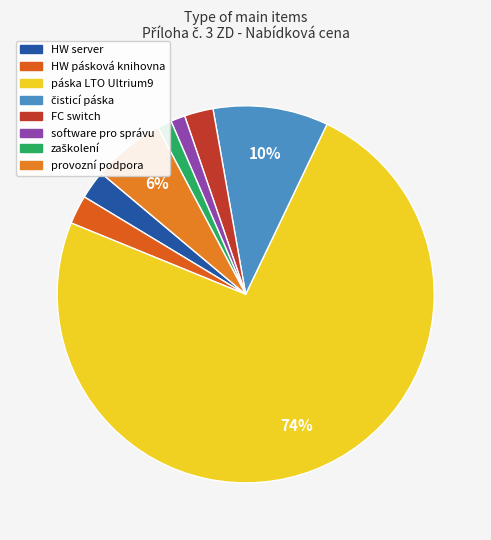

How many segments does this pie chart have?

8